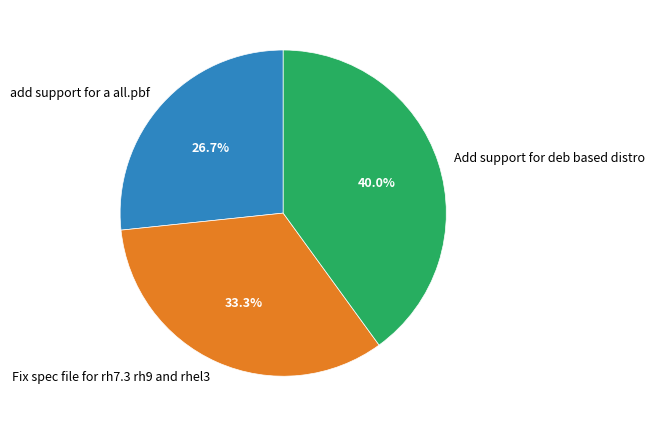

Which category has the biggest portion of the pie?

Add support for deb based distro